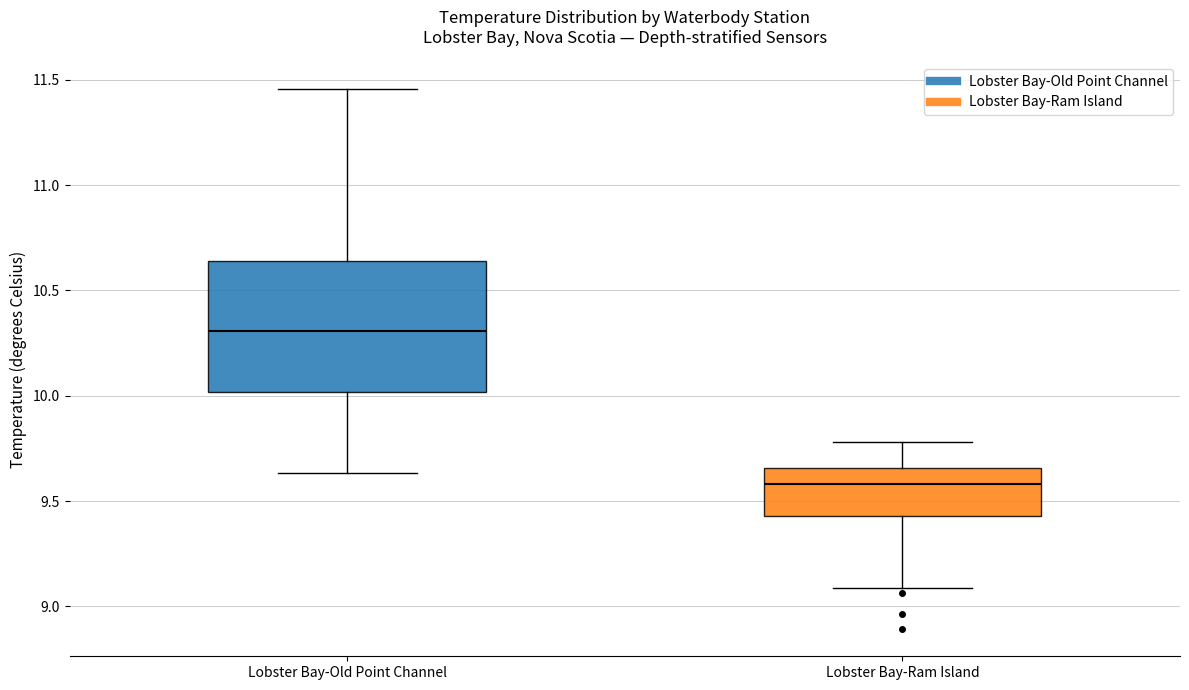

Reading left to right, read every box against the y-axis: the position of its median line, the range the box covers, and the ends of its whiskers. The values are not printed on the chart, so give them approximately, as read against the axis.

Lobster Bay-Old Point Channel: median 10.30, box 10.00 to 10.65, whiskers 9.65 to 11.45
Lobster Bay-Ram Island: median 9.60, box 9.45 to 9.65, whiskers 9.10 to 9.80